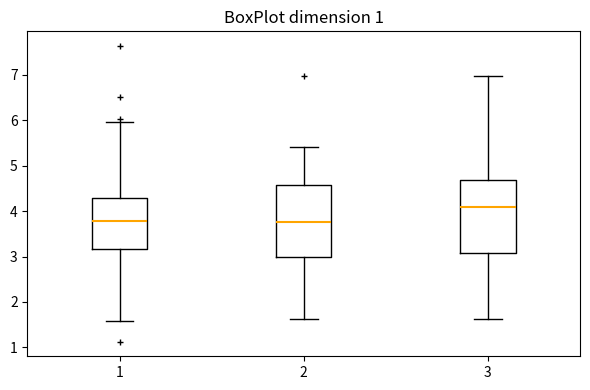

Reading left to right, transcribe this box plot: for each box, give where its median line is, the range the box spans, and where its two whiskers end, as read against the y-axis. The values are not printed on the chart, so give them approximately, as read against the axis.

1: median 3.8, box 3.2 to 4.3, whiskers 1.6 to 6.0
2: median 3.8, box 3.0 to 4.6, whiskers 1.6 to 5.4
3: median 4.1, box 3.1 to 4.7, whiskers 1.6 to 7.0